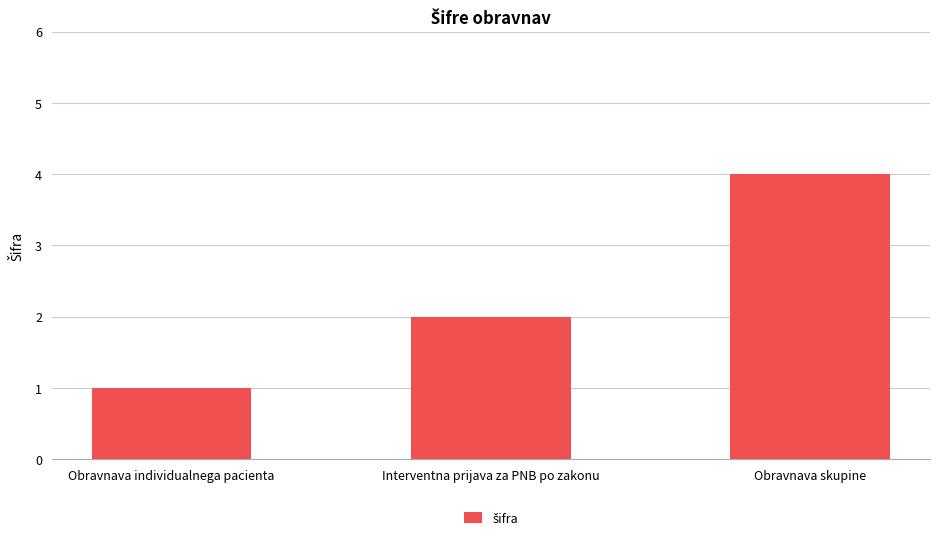

What position from the right is Obravnava individualnega pacienta?

3